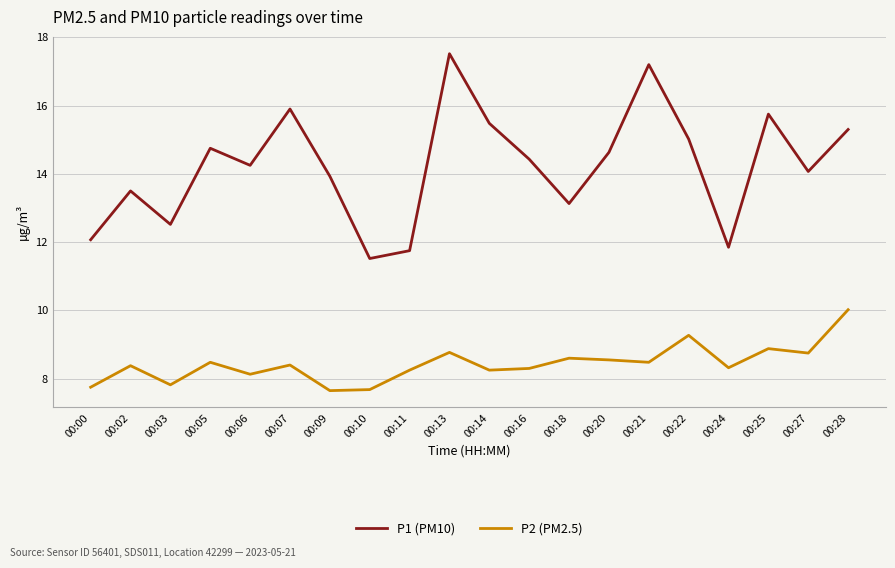

Which series has the largest range (max minus min)?

P1 (PM10)